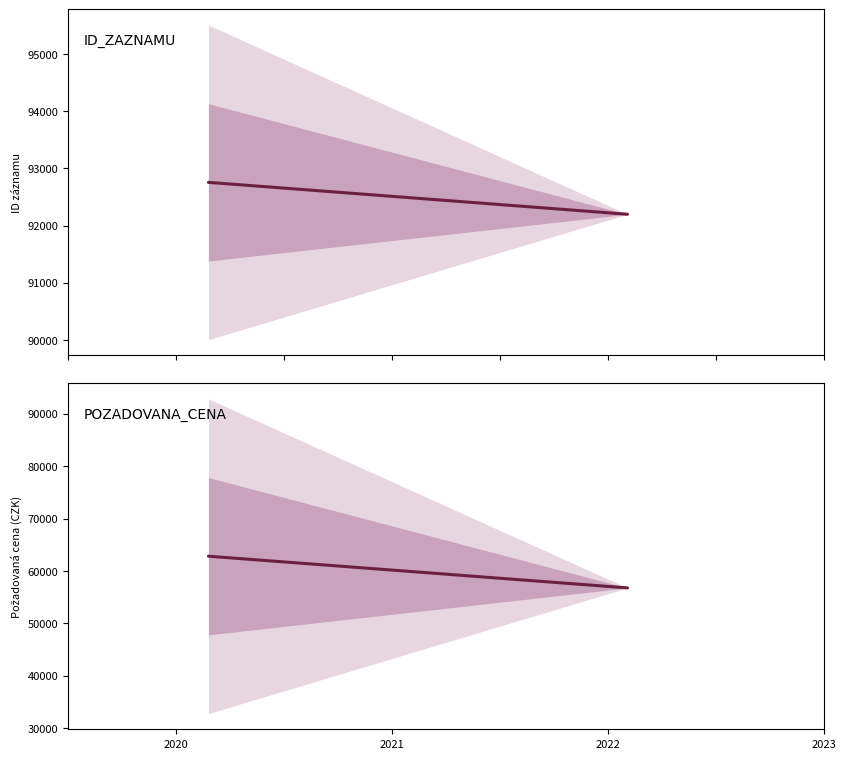

Where does the ID_ZAZNAMU series first go above 92756?

2020